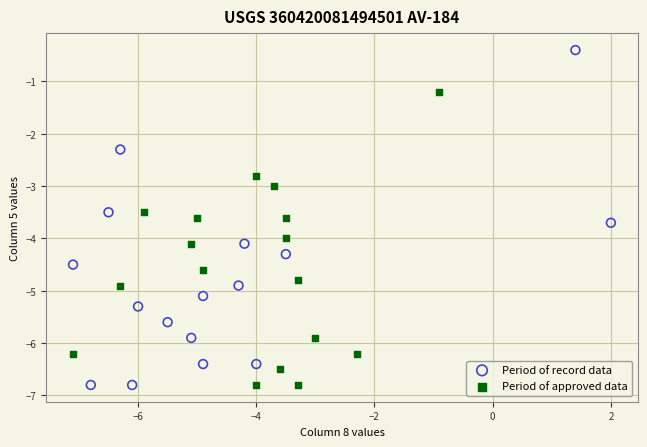

Which series has the widest spread of Y values?

Period of record data